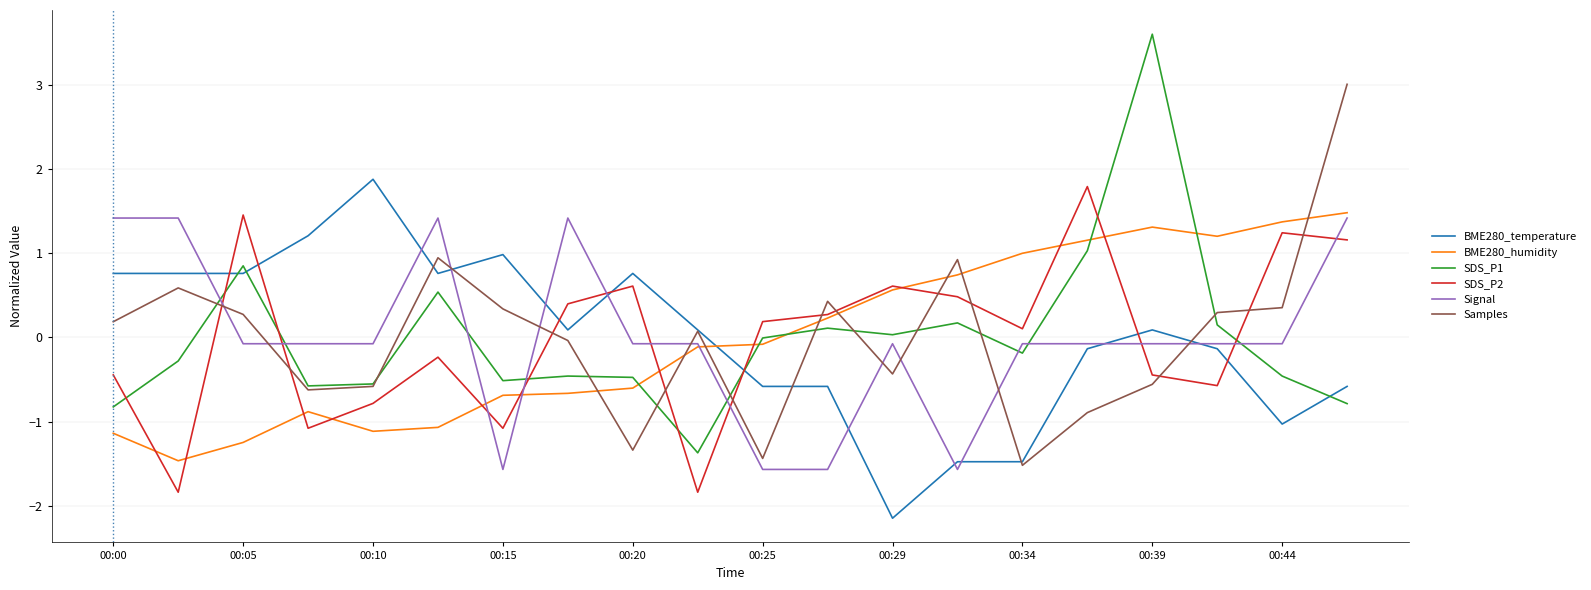

After their last crossing, which series has the higher values: BME280_humidity or SDS_P2?

BME280_humidity